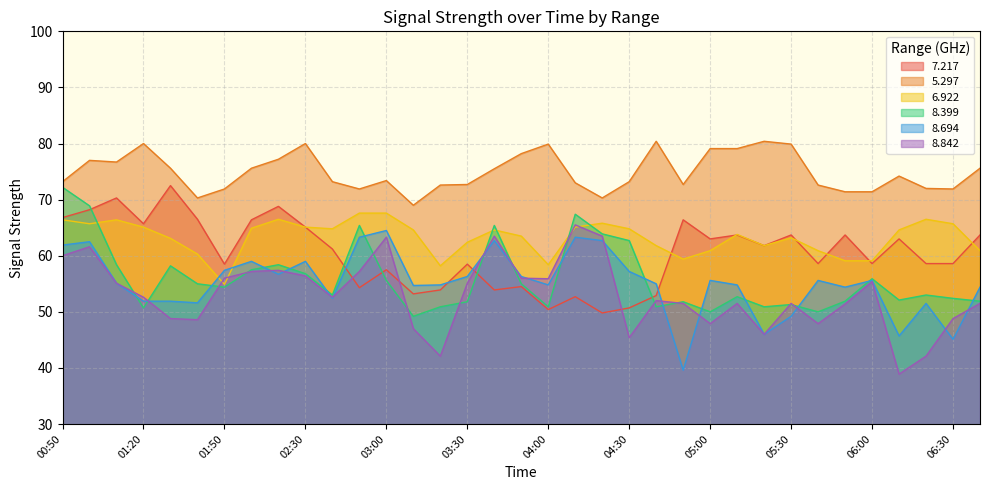

At which category is the sum across all series the highest?

01:00